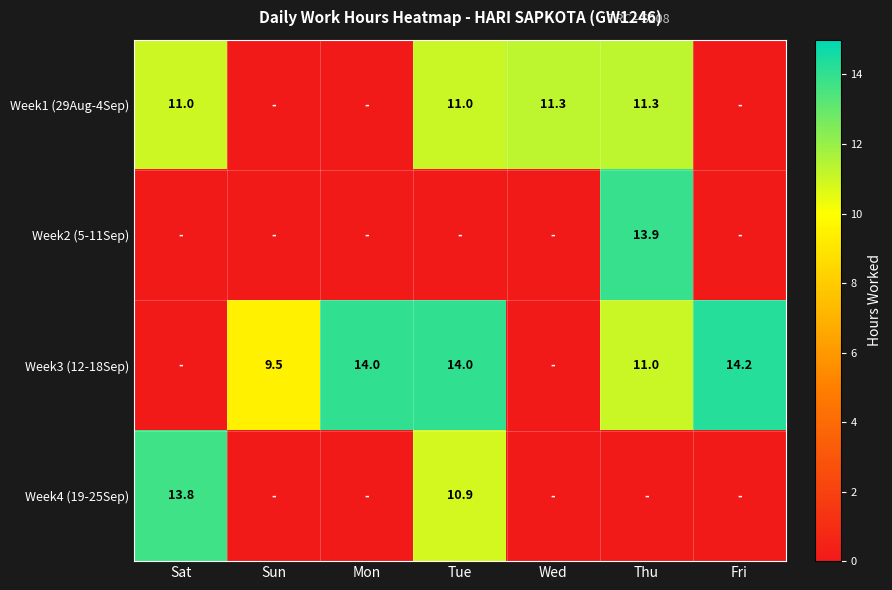

The Week1 (29Aug-4Sep) series shows 4.2 at Tue. True or false?

False